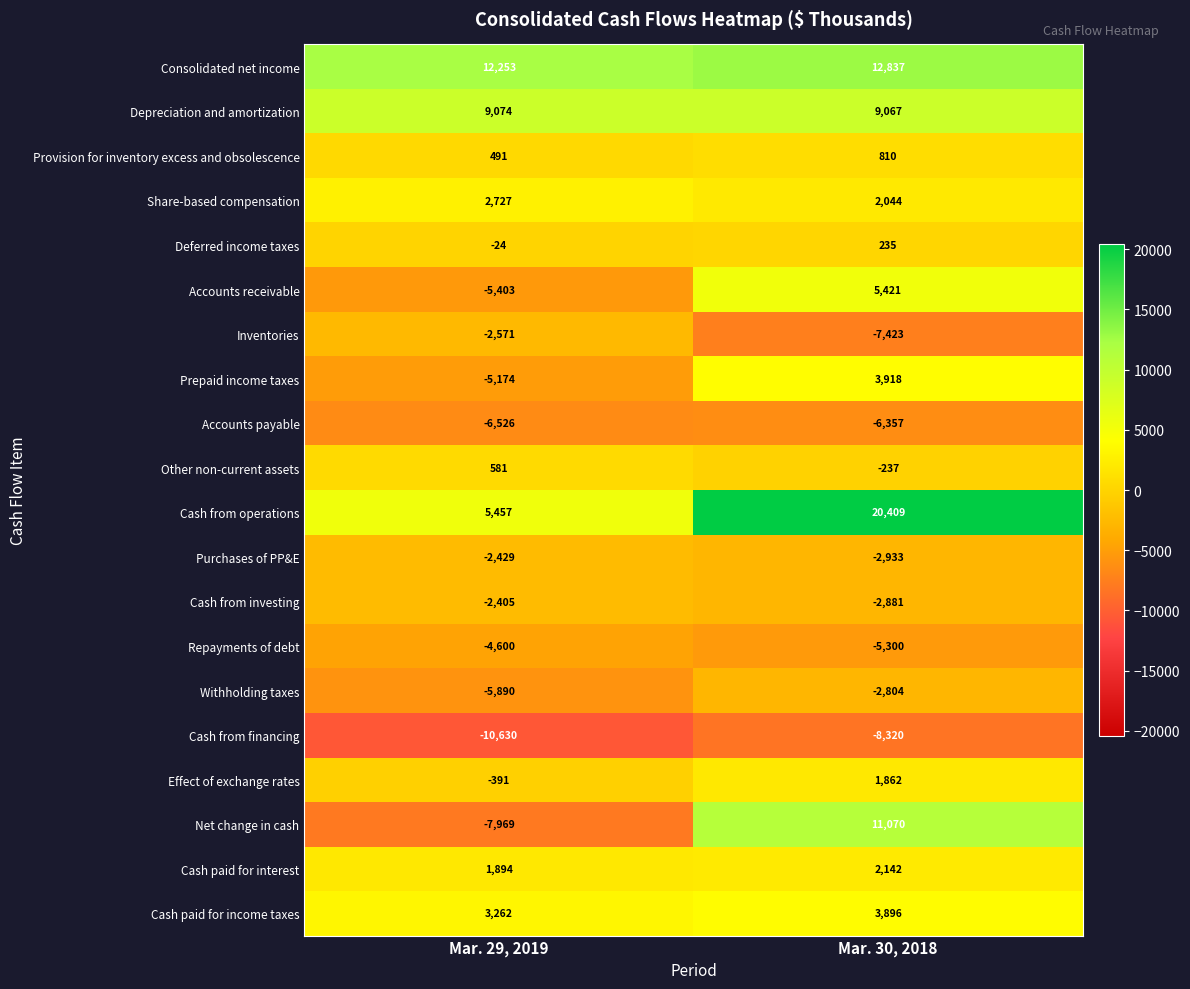

Read the Other non-current assets value at Mar. 29, 2019, to the nearest 50.

600